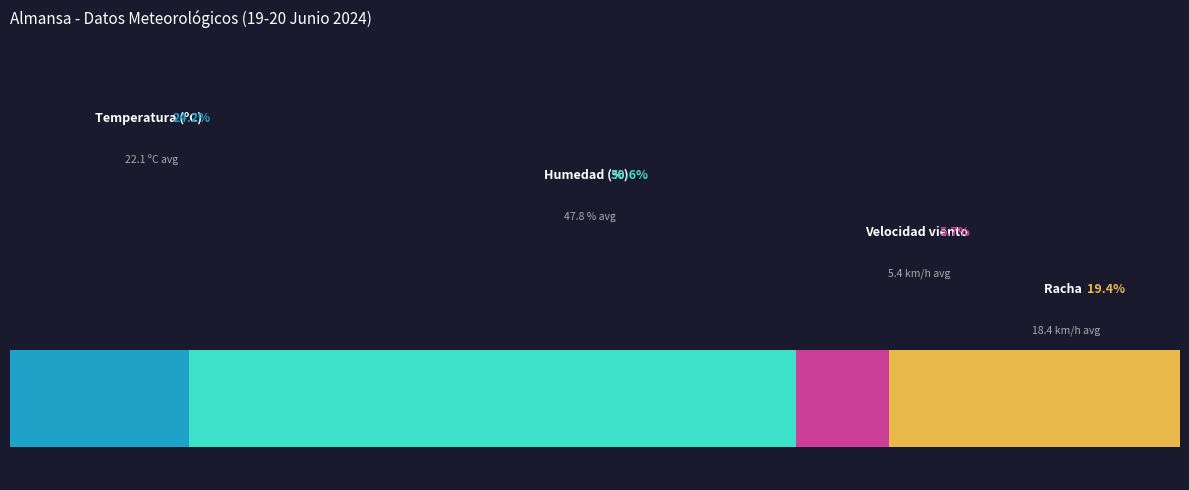

Which series has the largest range (max minus min)?

Humedad (%)